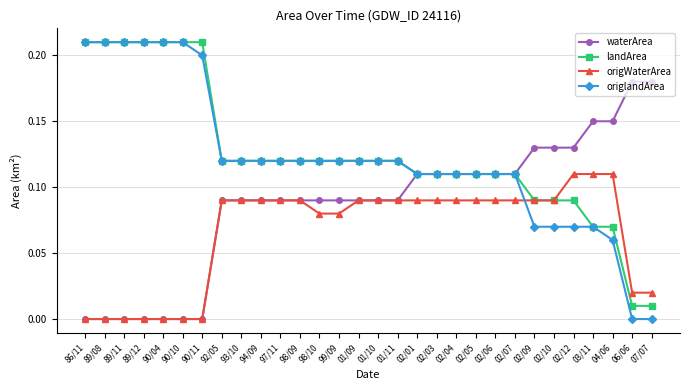

How many origlandArea values are between 0 and 1?

30